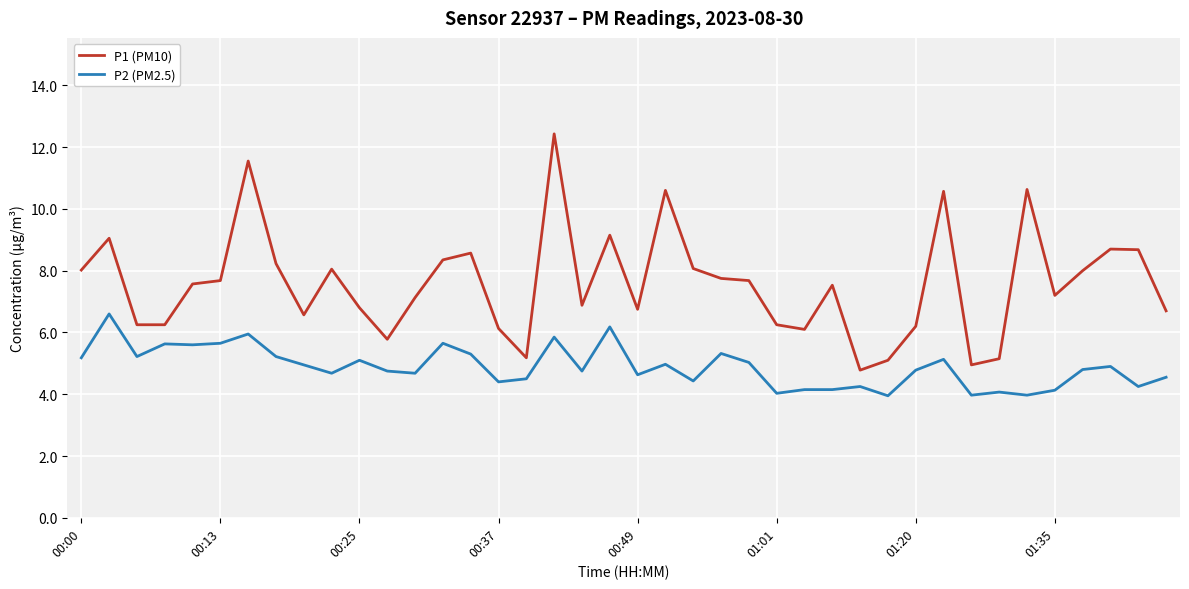

What is the highest value of the P2 (PM2.5) series?

6.6